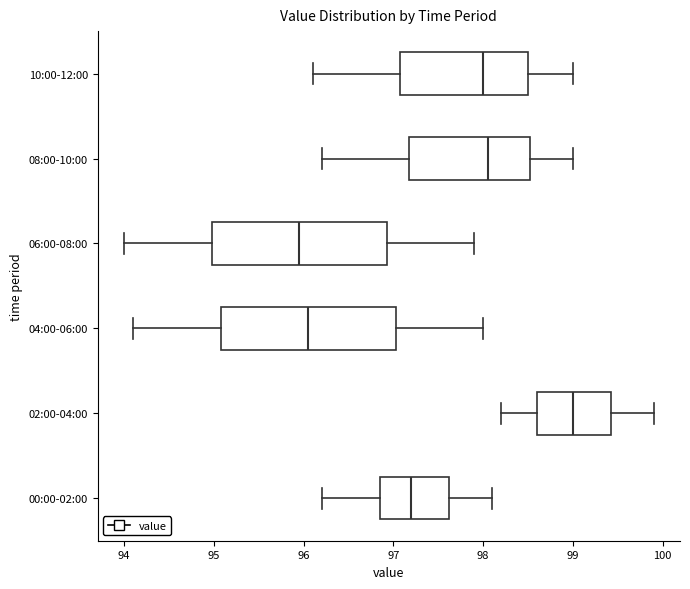

Reading bottom to top, read every box against the x-axis: the position of its median line, the range the box covers, and the ends of its whiskers. The values are not printed on the chart, so give them approximately, as read against the axis.

00:00-02:00: median 97.2, box 96.9 to 97.6, whiskers 96.2 to 98.1
02:00-04:00: median 99.0, box 98.6 to 99.4, whiskers 98.2 to 99.9
04:00-06:00: median 96.1, box 95.1 to 97.0, whiskers 94.1 to 98.0
06:00-08:00: median 96.0, box 95.0 to 96.9, whiskers 94.0 to 97.9
08:00-10:00: median 98.1, box 97.2 to 98.5, whiskers 96.2 to 99.0
10:00-12:00: median 98.0, box 97.1 to 98.5, whiskers 96.1 to 99.0